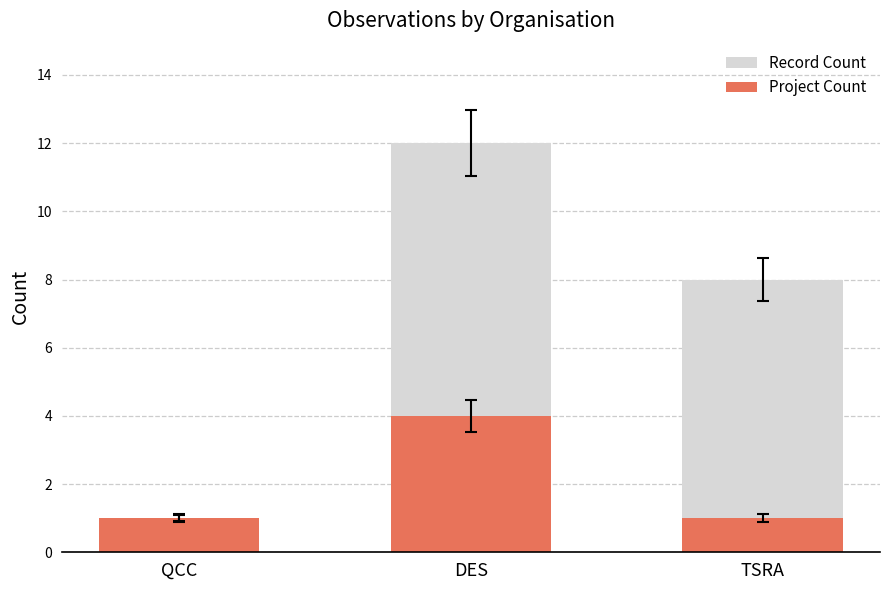

What is the sum of all Project Count values?

6